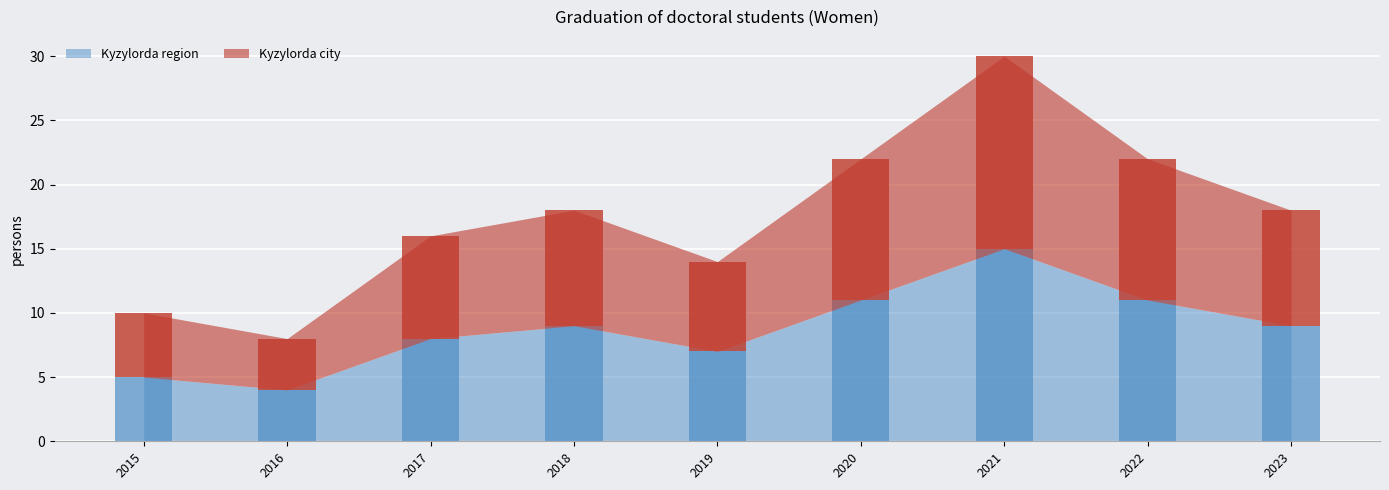

At which label does Kyzylorda region first exceed 9?

2020